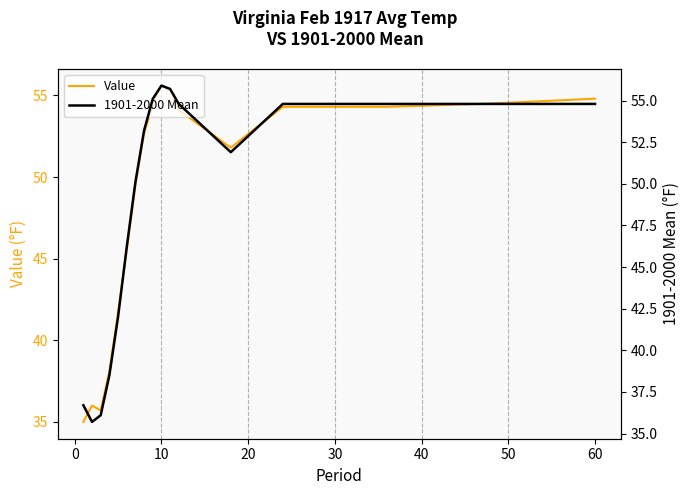

Is this an area chart (filled region under the line)?

No